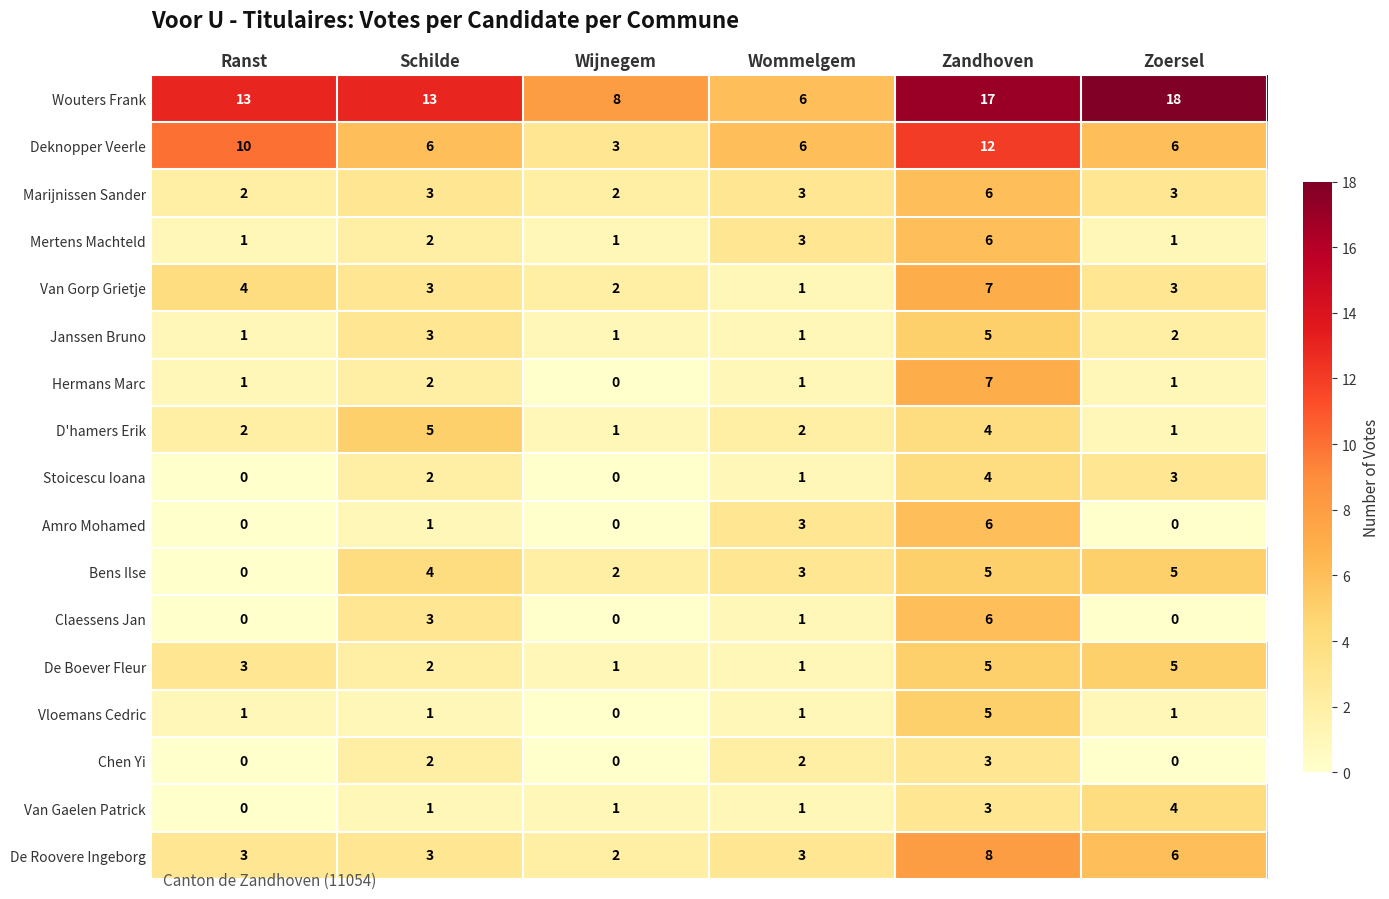

Count the Mertens Machteld values in the range 1 to 3.

5